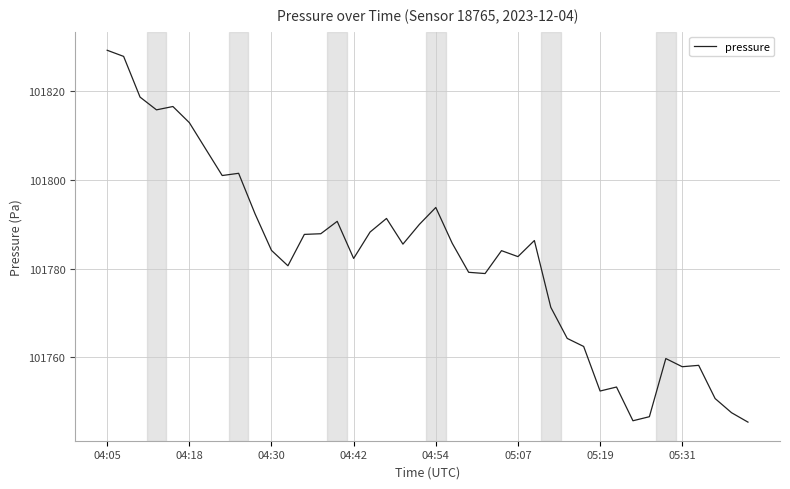

What is the smallest value displayed?

101745.4